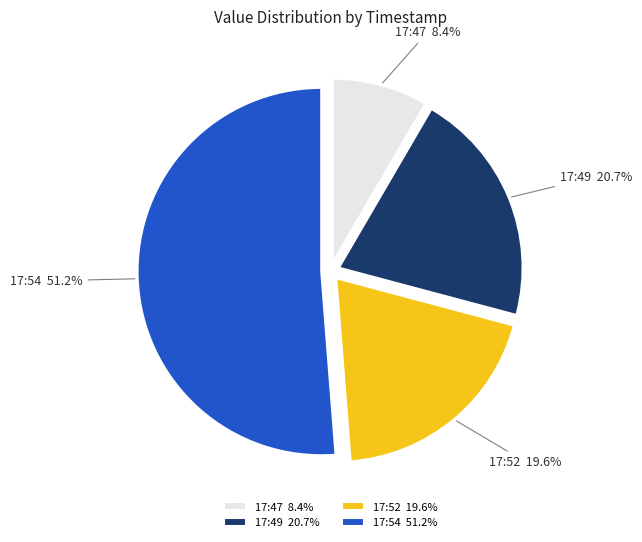

What portion of the pie excludes 17:49 20.7%?

79.3%